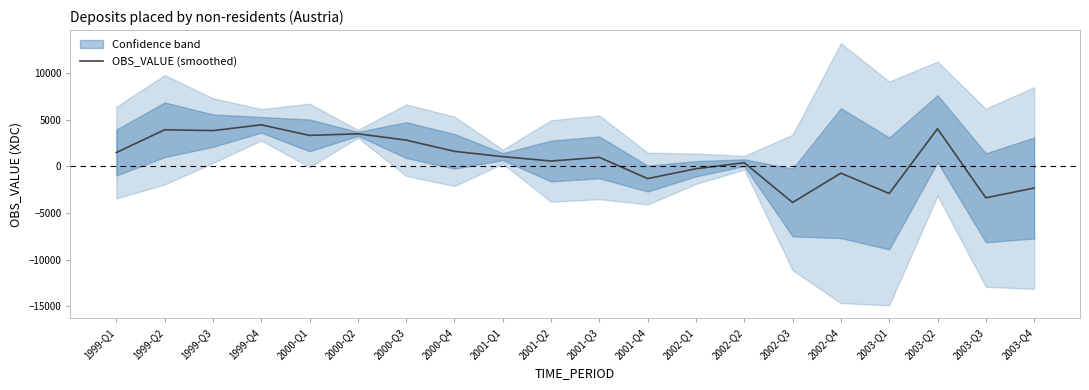

The value at 2002-Q3 is -3863.7. True or false?

True